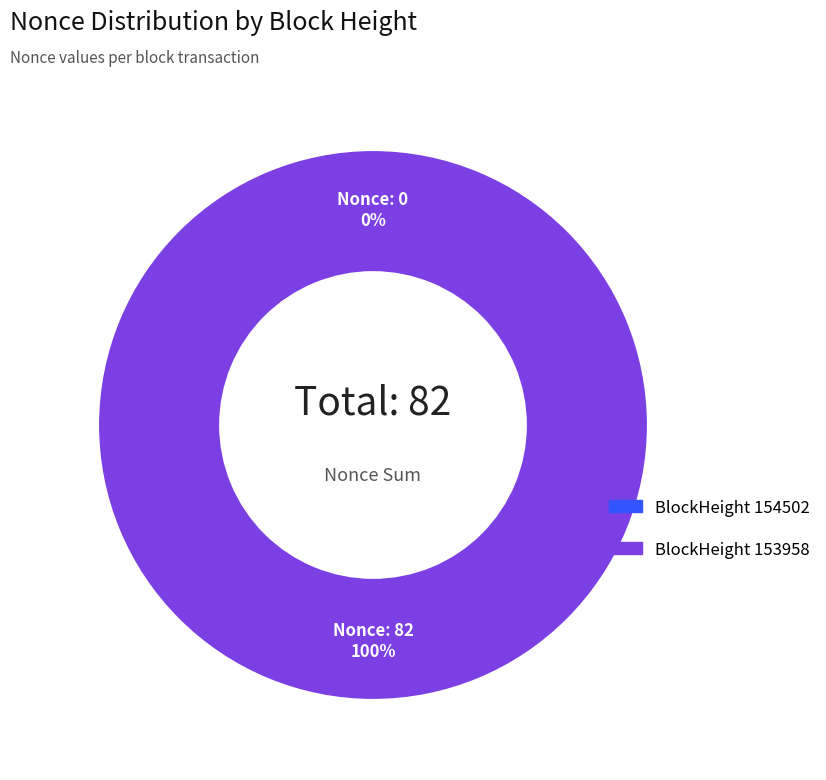

To the nearest percent, what portion does 153958 represent?

100%